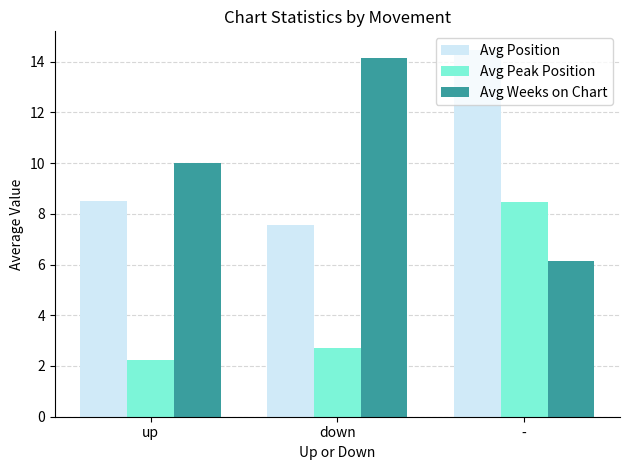

What position from the left is -?

3